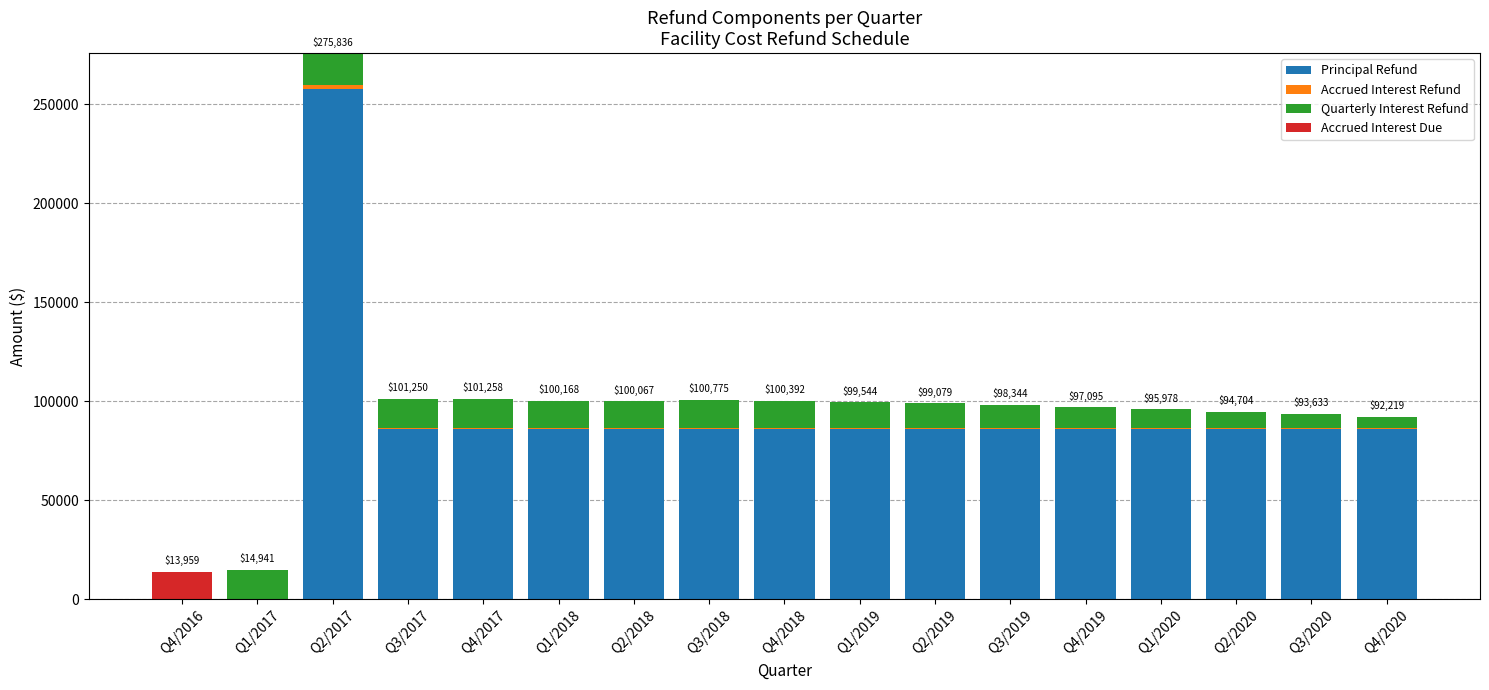

Which category has the highest value in the Principal Refund series?

Q2/2017